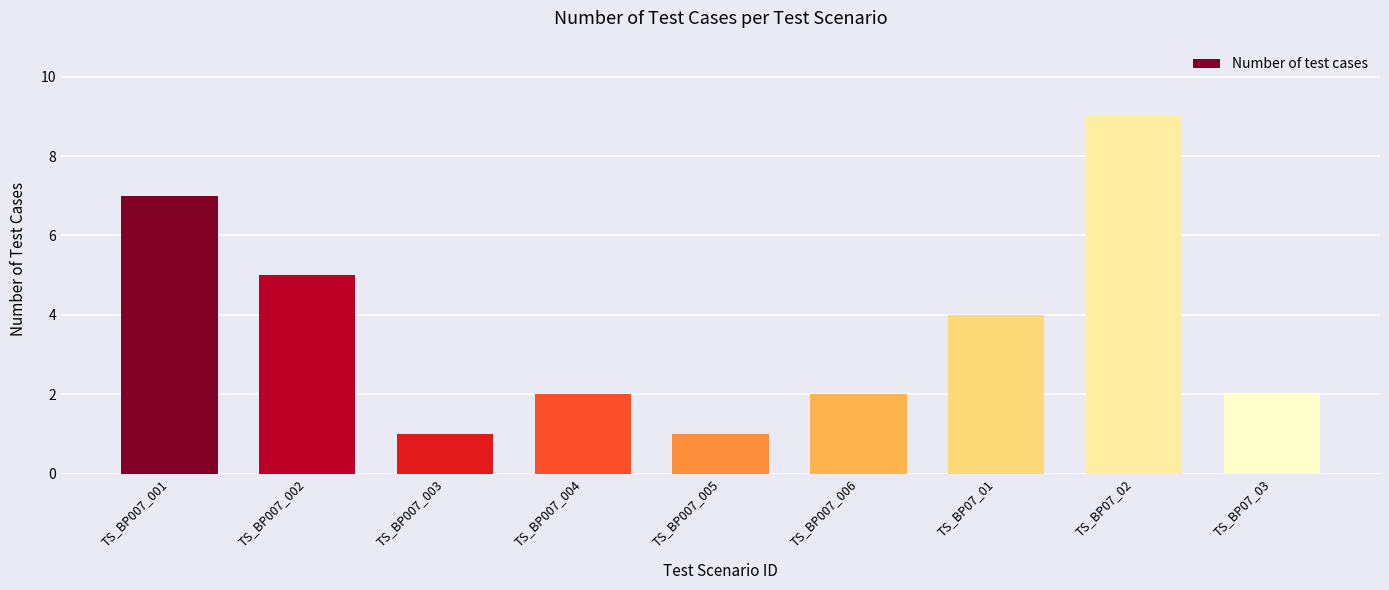

What is the label of the 7th bar from the left?

TS_BP07_01